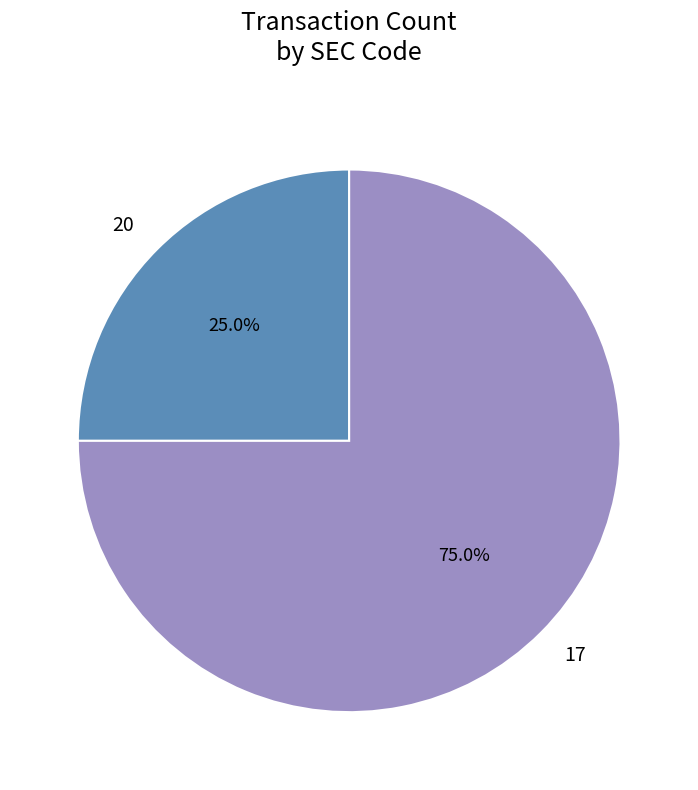

To the nearest percent, what is the difference between the largest and smallest slice percentages?

50%